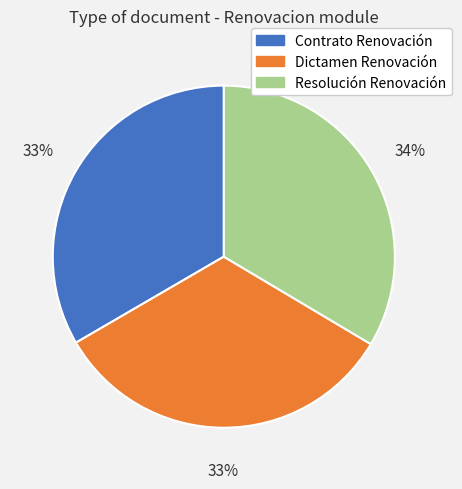

Is the sum of Dictamen Renovación and Contrato Renovación greater than half?

Yes